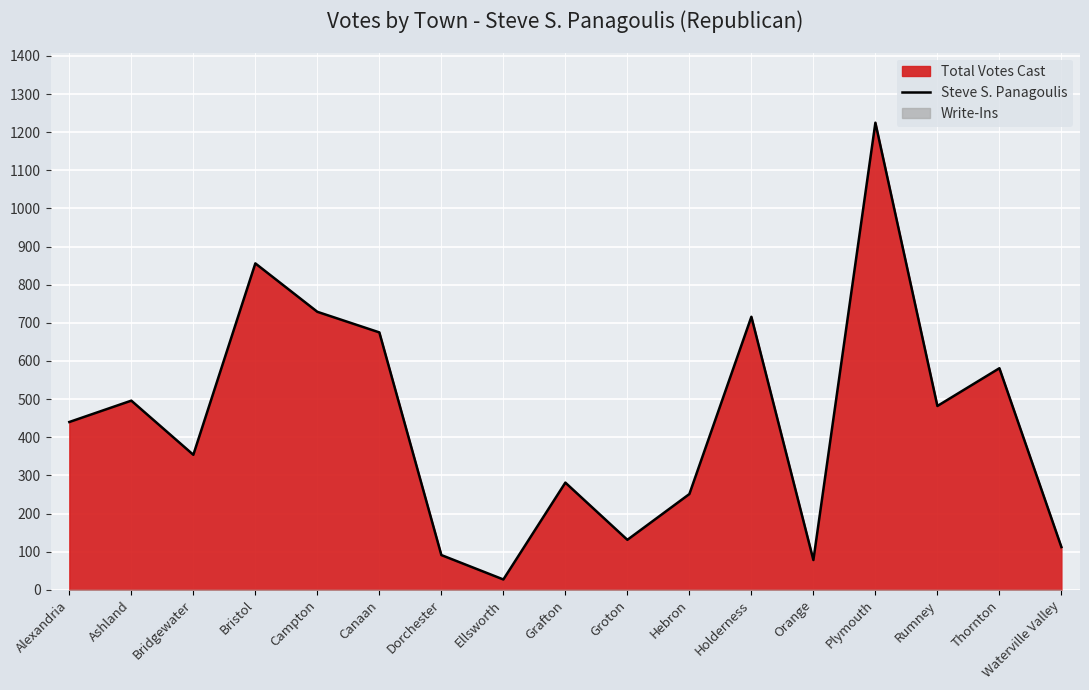

What is the difference between the maximum and minimum values?

1198